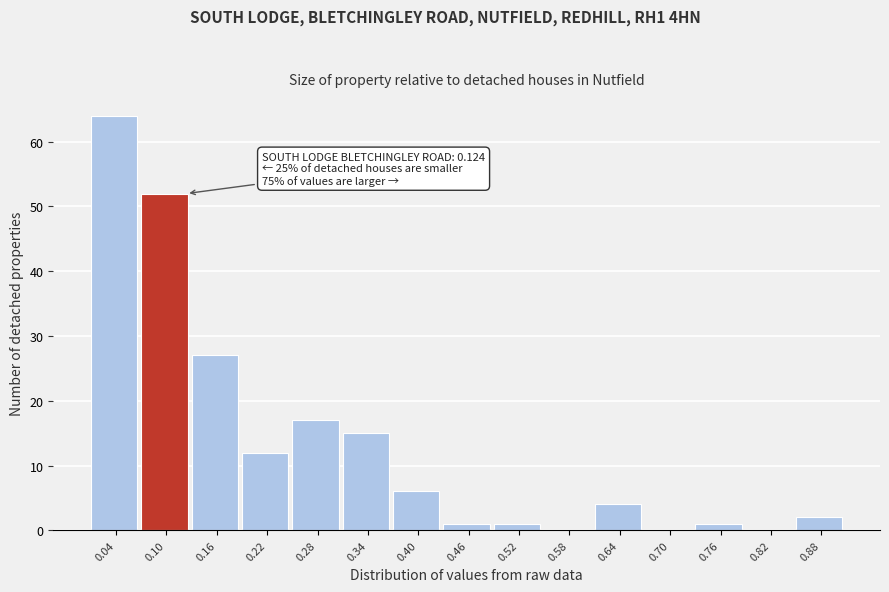

Over which range of the x-axis is the bar tallest?

0.01 to 0.07